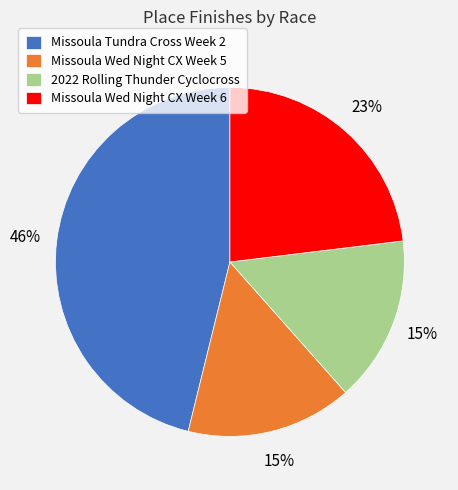

What is the ratio of the value at 2022 Rolling Thunder Cyclocross to the value at Missoula Tundra Cross Week 2?

0.3